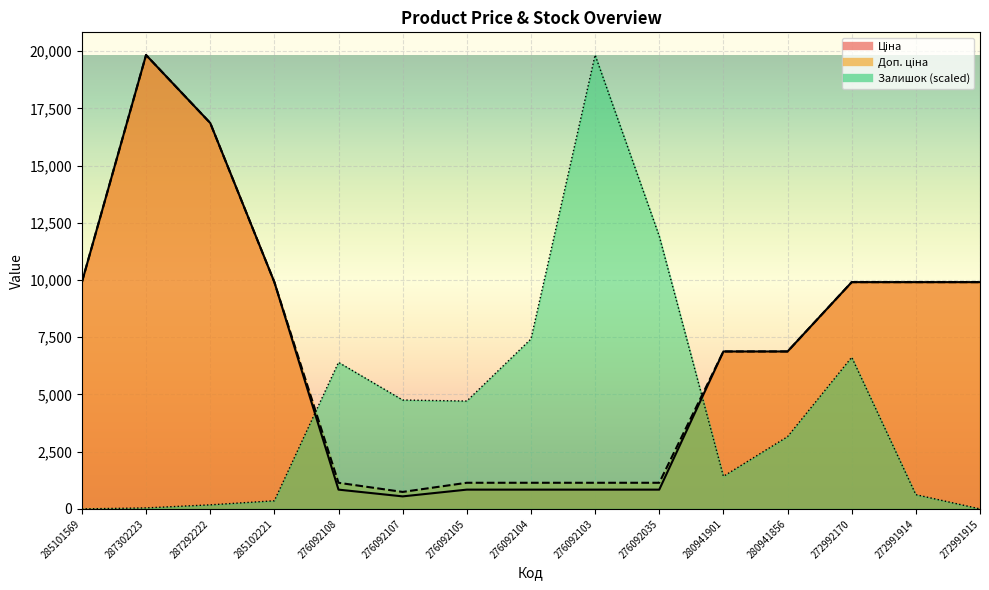

Is it true that Залишок equals 19831.1 at 276092103?

True